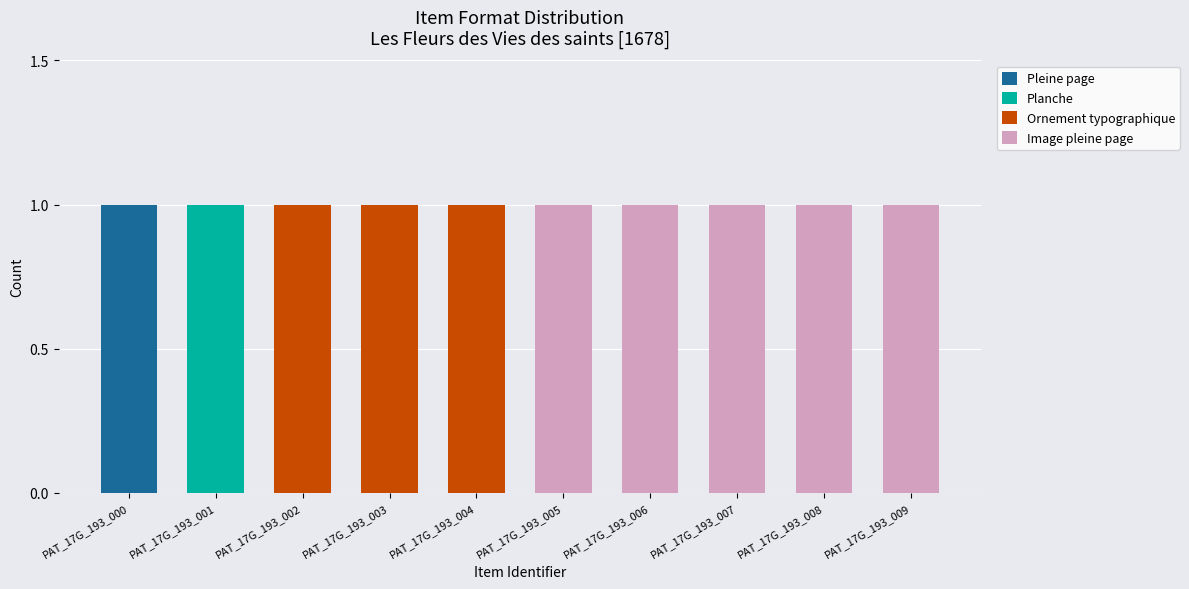

The Pleine page series shows 0 at PAT_17G_193_008. True or false?

True